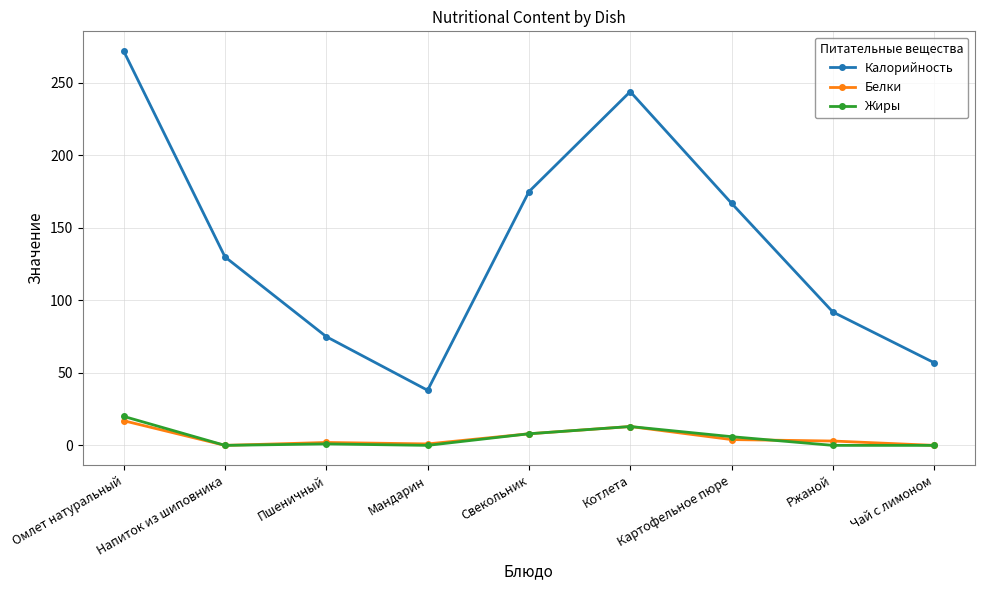

Does the chart have visible grid lines?

Yes